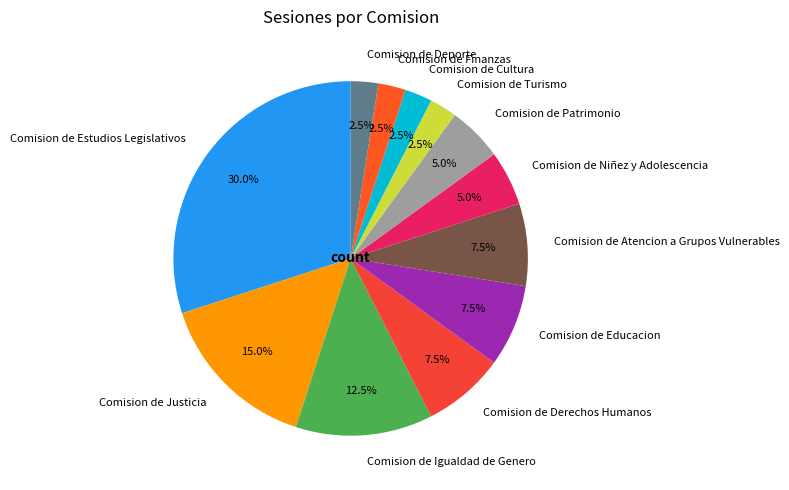

What is the largest slice in the pie chart?

Comision de Estudios Legislativos